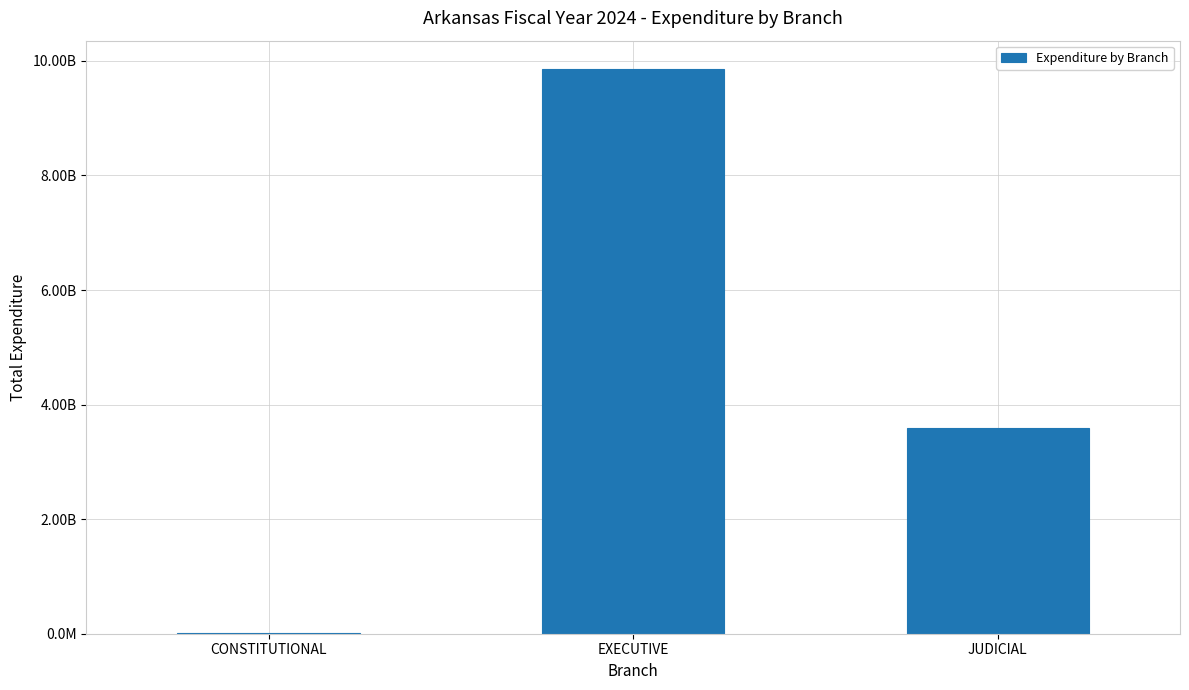

Between EXECUTIVE and CONSTITUTIONAL, which is larger?

EXECUTIVE